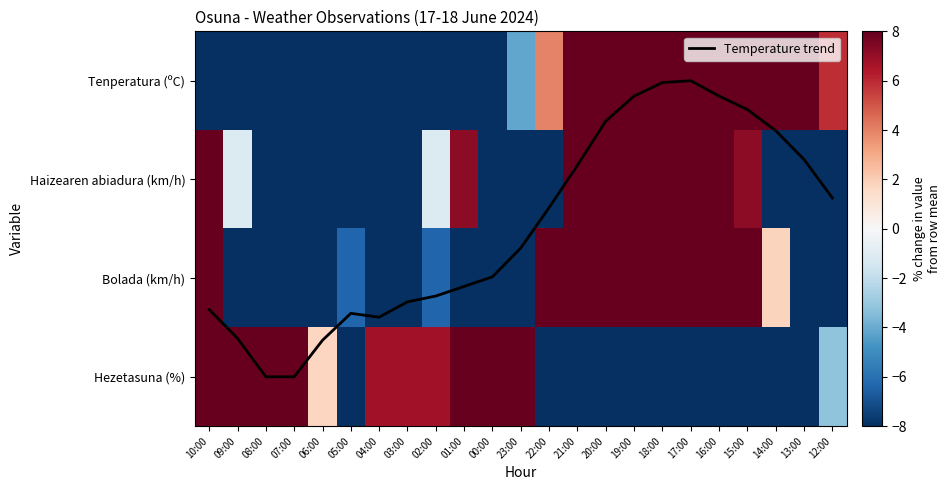

True or false: Haizearen abiadura (km/h) has a value of 54.0 at 16:00.

False